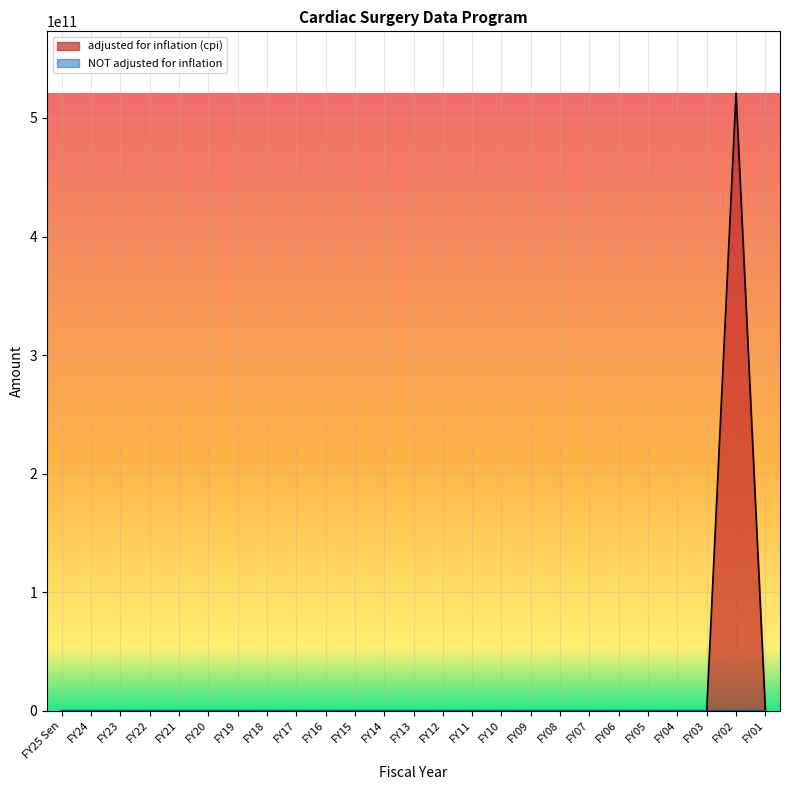

True or false: adjusted for inflation (cpi) and NOT adjusted for inflation intersect in this chart.

False